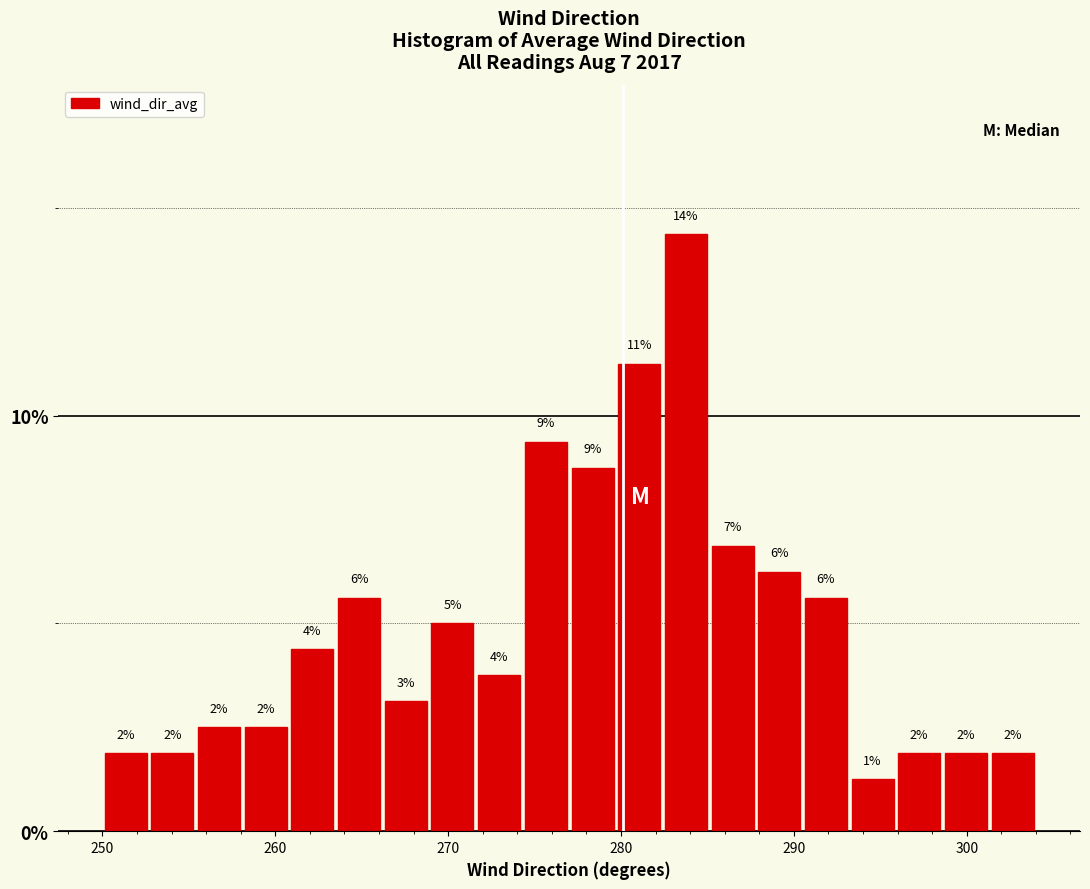

Read against the x-axis, roughly where is the centre of the tallest bar?

284